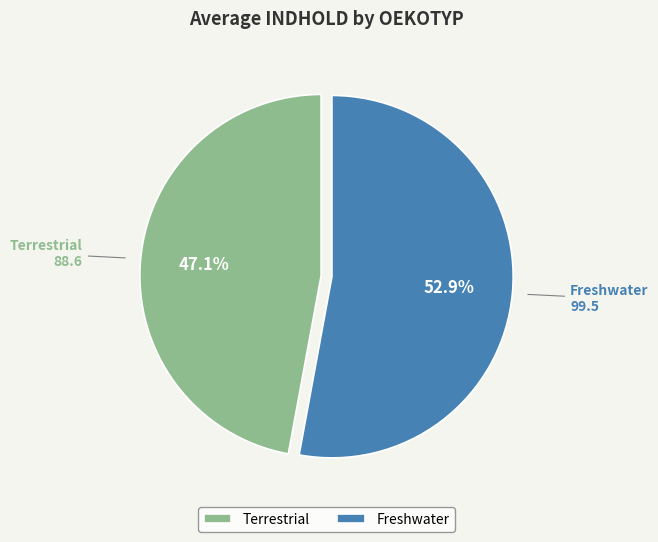

To the nearest percent, what is the combined percentage of Freshwater and Terrestrial?

100%